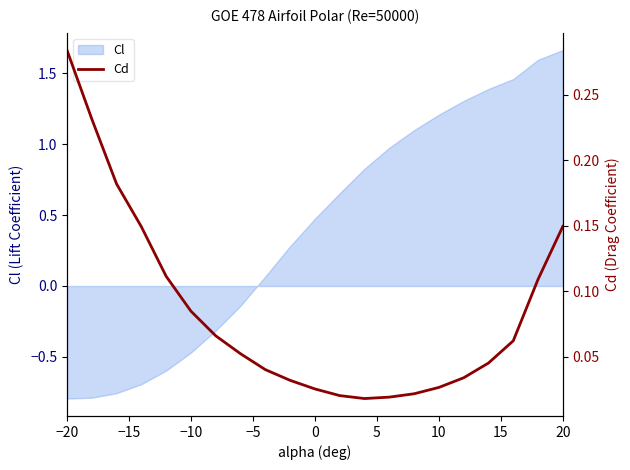

Reading right to left, what are all the values shown in this chart?

0.1	0.1	0.1	0.0	0.0	0.0	0.0	0.0	0.0	0.0	0.0	0.0	0.0	0.1	0.1	0.1	0.1	0.1	0.2	0.2	0.3